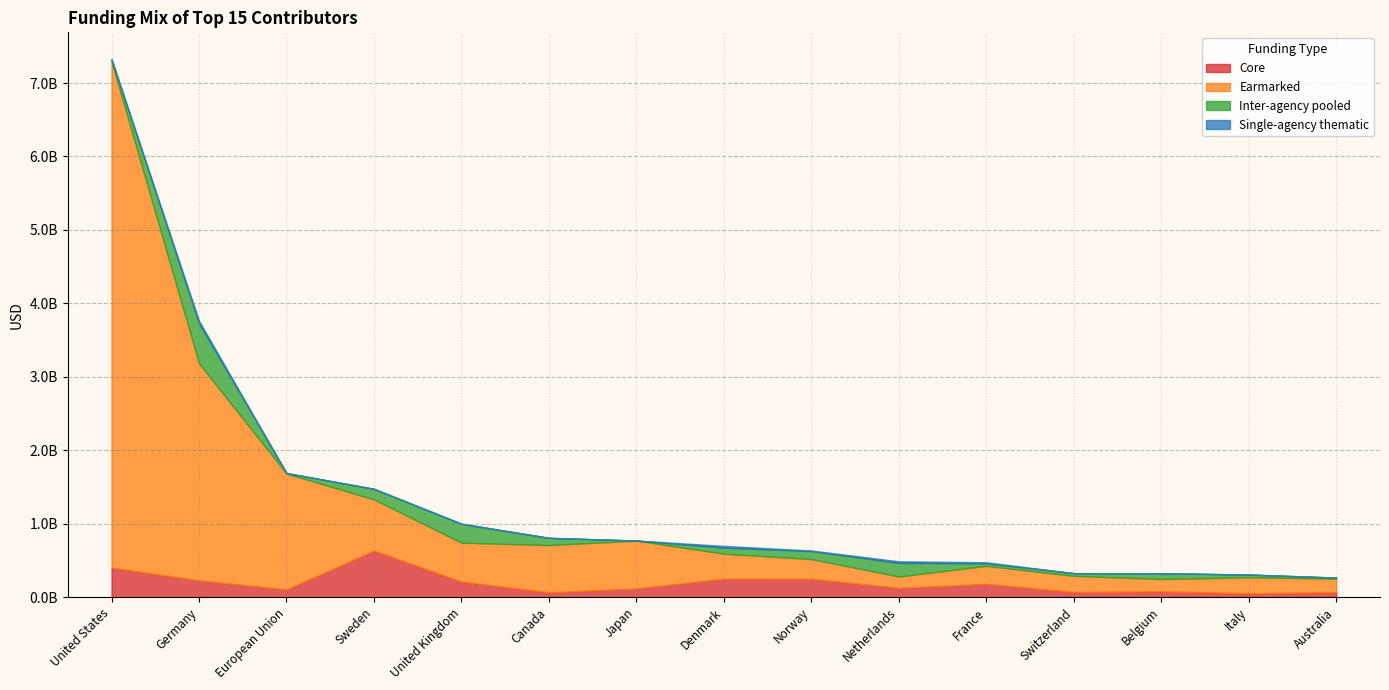

Reading left to right, transcribe all the data shown in this chart.

Core: 401853978.1	228637877.1	104655407.5	634000090.0	211595194.7	66342505.6	117336189.2	251153235.3	250043371.2	126804468.6	180158001.8	70090538.7	79698730.2	53160907.7	67485292.7
Earmarked: 6891005939.6	2955420882.1	1578293664.0	696772679.0	530634754.9	642654109.9	652130281.9	340423328.1	268538116.6	154180258.0	246672640.4	219796112.2	167052960.5	217230462.8	185034087.3
Inter-agency pooled: 30411104.0	547013664.4	6392712.7	144079705.2	254374750.7	98076492.2	929629.0	82777497.9	108929328.8	185718923.5	34875051.3	37228685.2	78810552.8	37629307.5	13947661.7
Single-agency thematic: 423431.8	33493450.6	1278696.5	936345.1	6805705.6	1946224.2	1296350.6	24127629.0	7662758.8	21943704.7	13534843.1	99293.6	340496.3	381918.0	442380.8